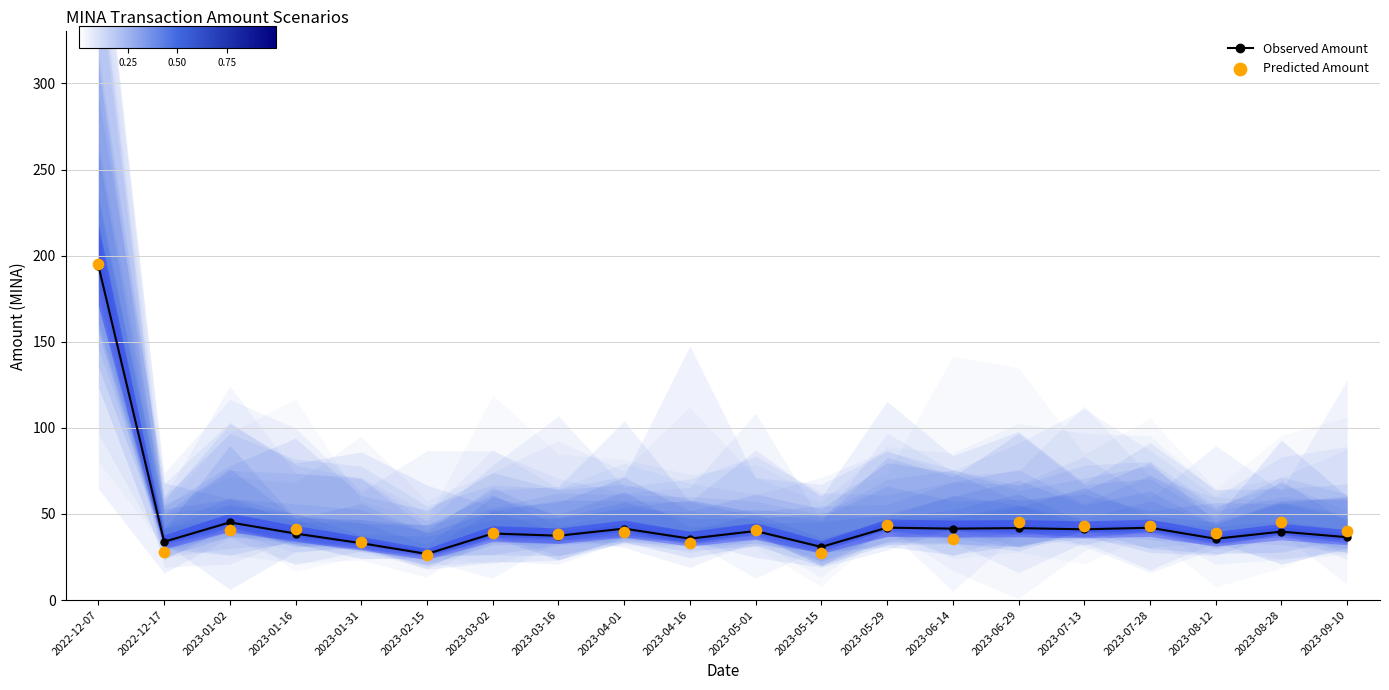

What is the total value across all series at 2022-12-07?

389.7